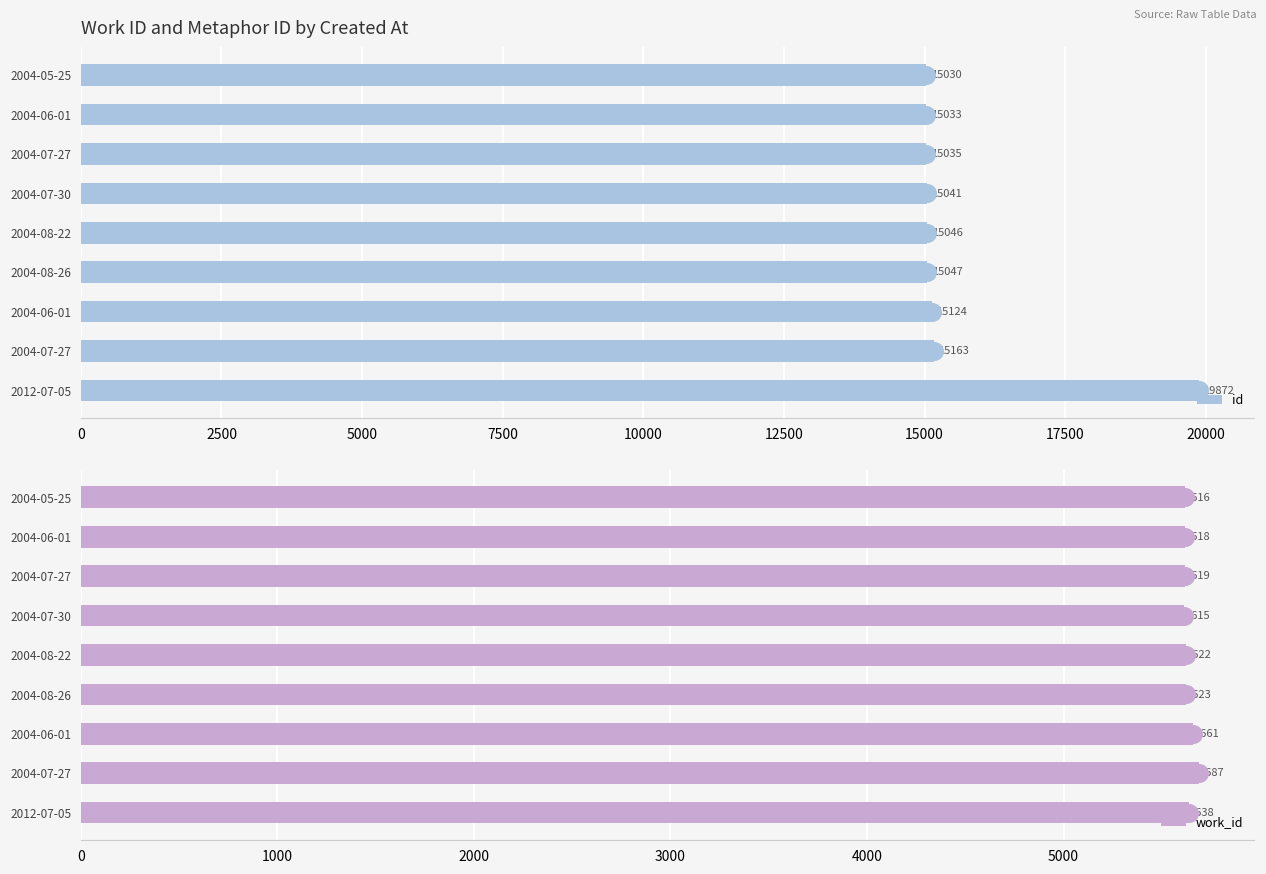

Which series has the largest total across all categories?

id